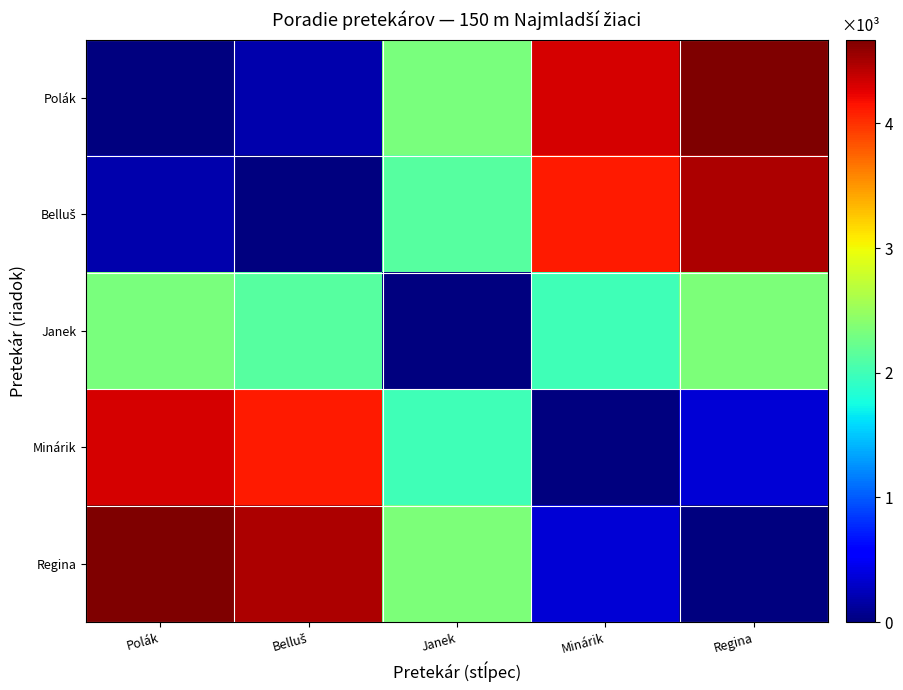

Rank the series at Janek from lowest to highest value.

Janek, Minárik, Belluš, Polák, Regina